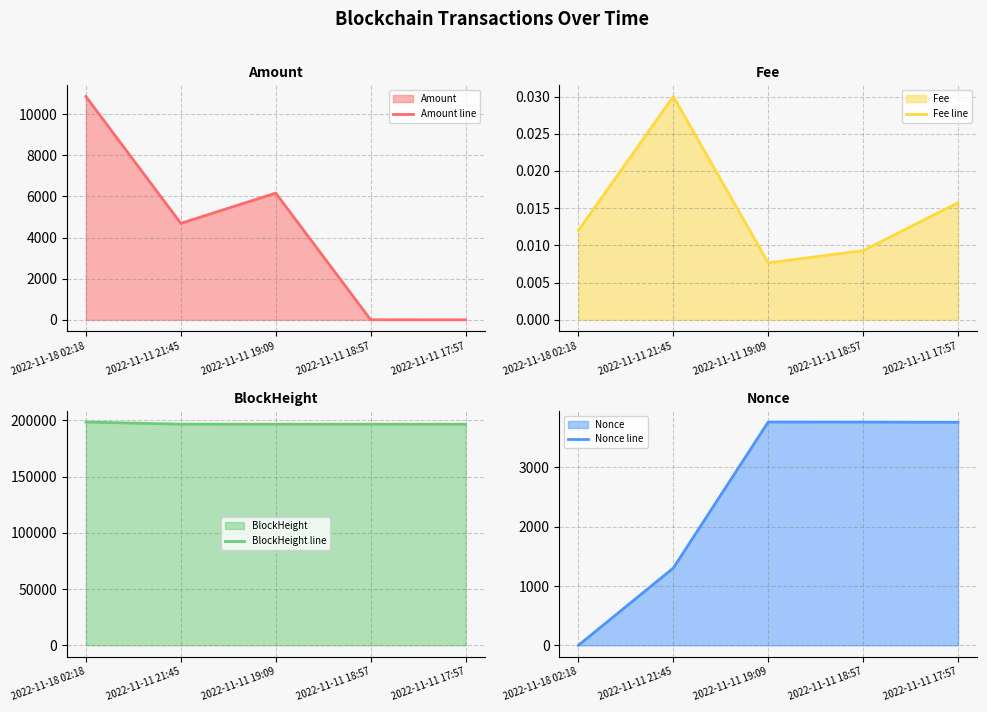

True or false: Amount line has a value of 1.0 at 2022-11-11 17:57.

True